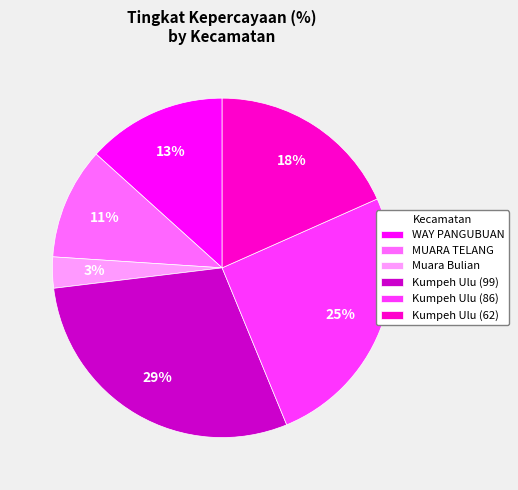

Do Kumpeh Ulu (86) and Muara Bulian together represent more than half of the pie?

No